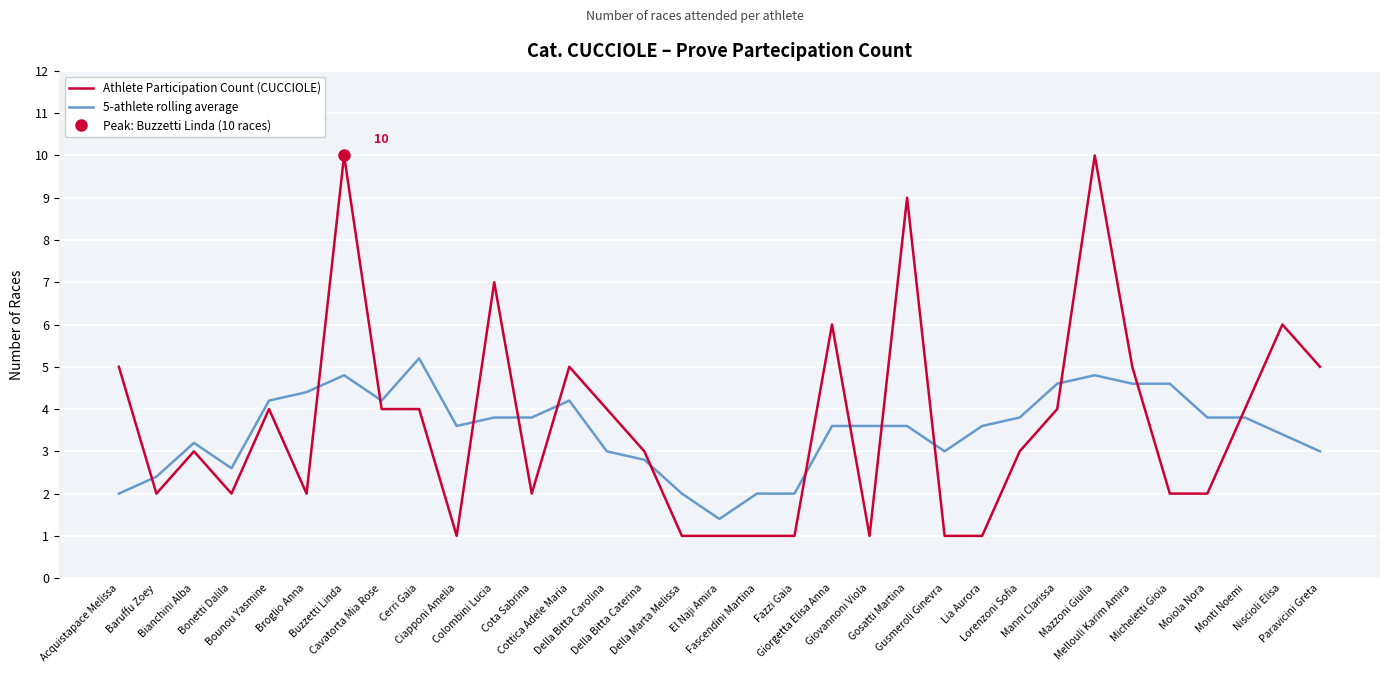

At which category is the sum across all series the highest?

Buzzetti Linda